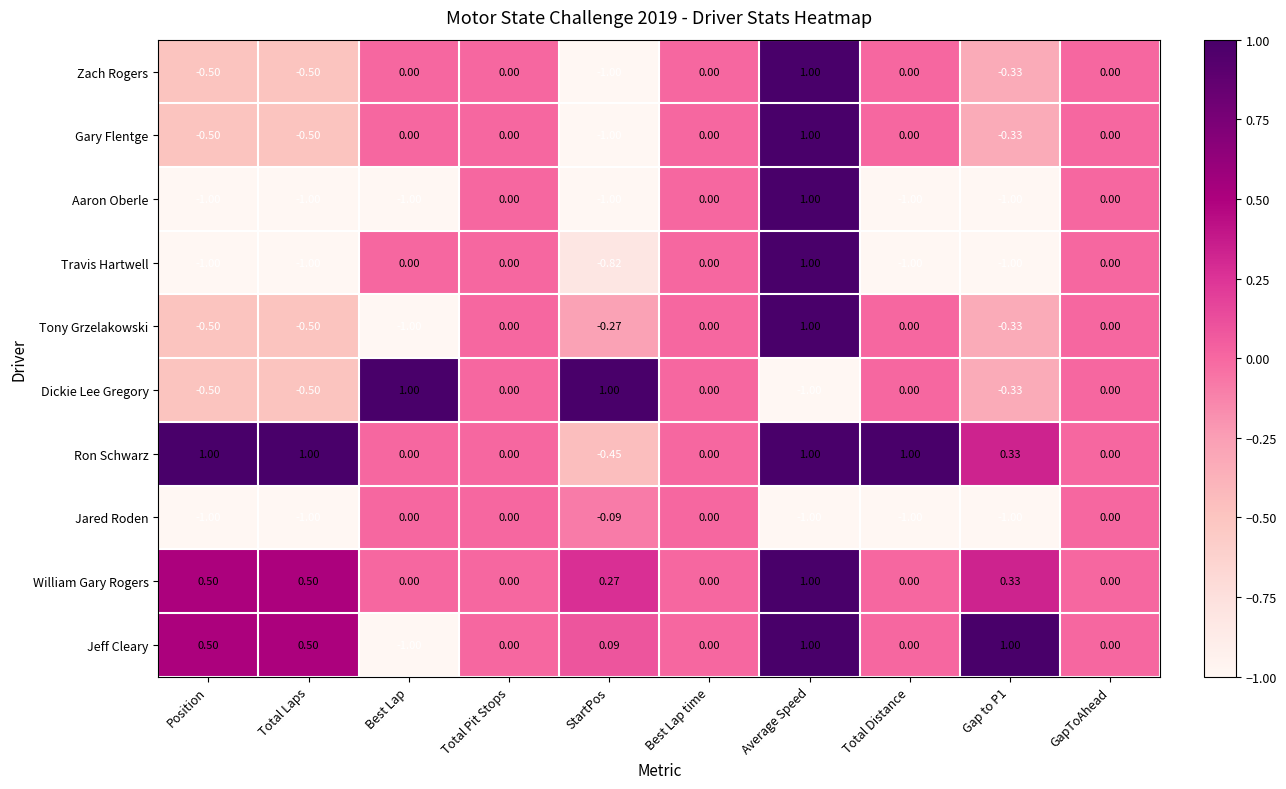

Which series has the largest total across all categories?

Ron Schwarz